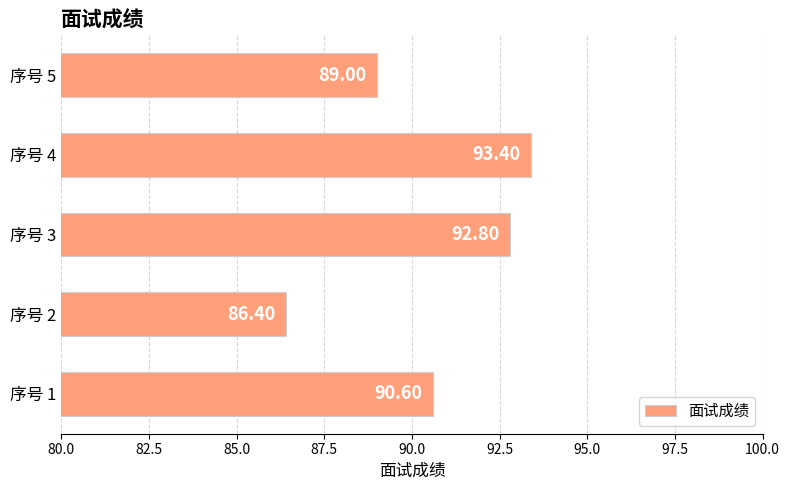

Between 序号 2 and 序号 4, which is larger?

序号 4